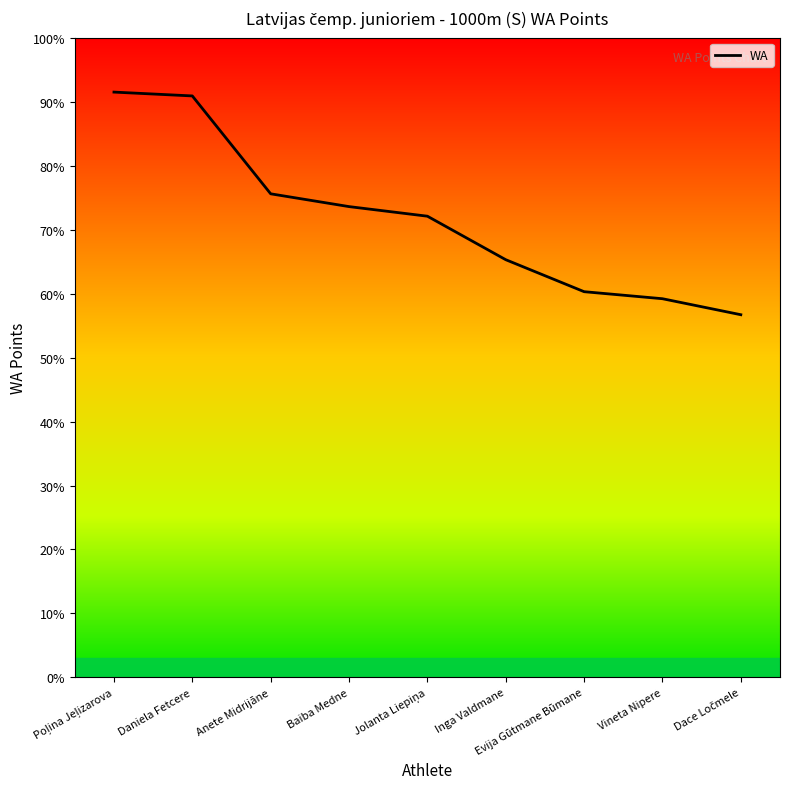

What is the maximum value shown in the chart?

915